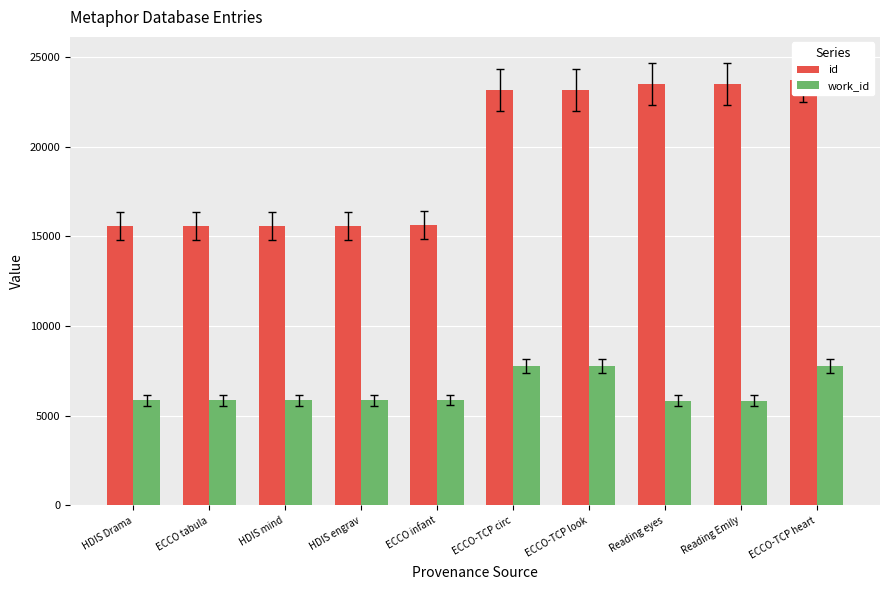

What position from the left is Reading Emily?

9